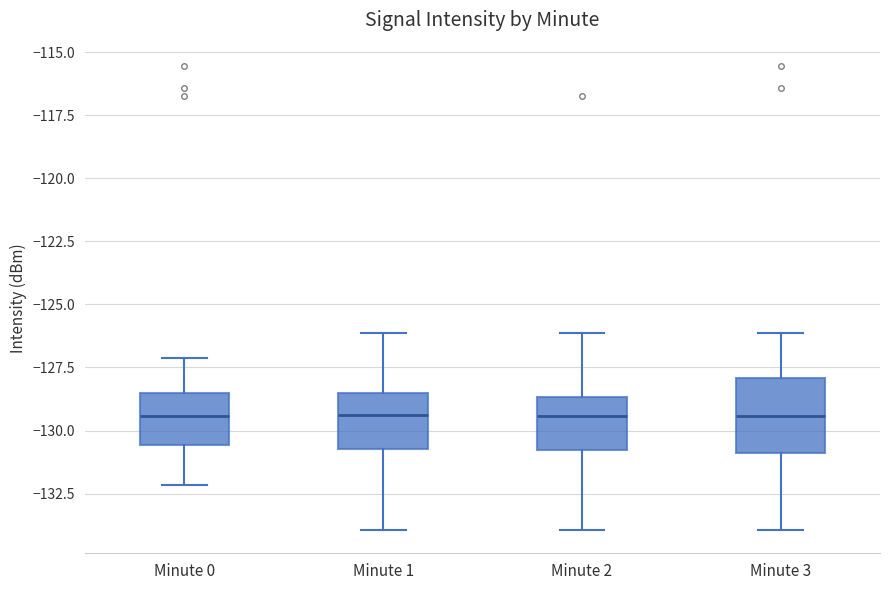

Which box is the tallest, from its lower edge to its upper edge?

Minute 3